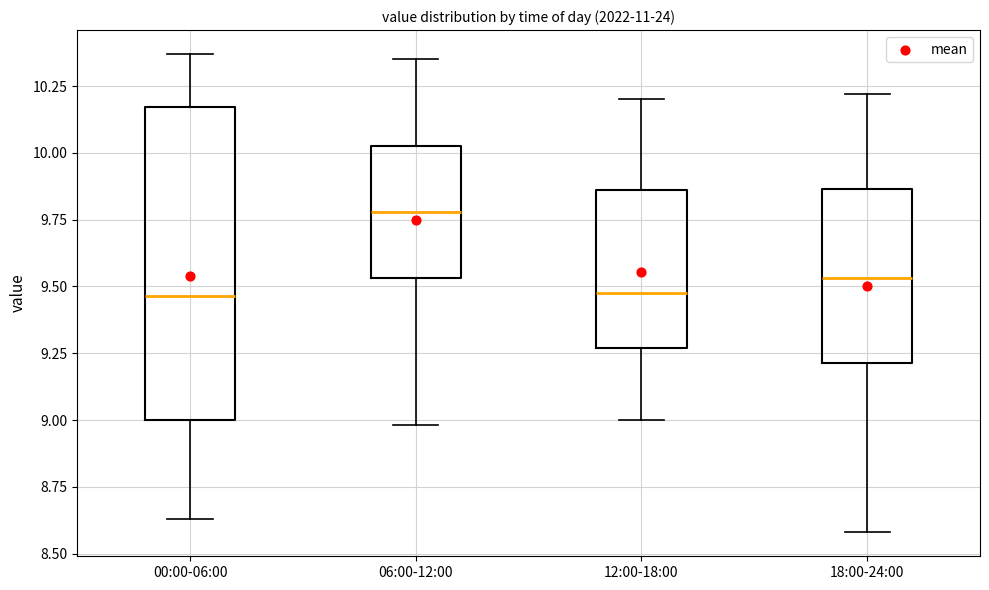

Reading left to right, read every box against the y-axis: the position of its median line, the range the box covers, and the ends of its whiskers. The values are not printed on the chart, so give them approximately, as read against the axis.

00:00-06:00: median 9.45, box 9.00 to 10.15, whiskers 8.65 to 10.35
06:00-12:00: median 9.80, box 9.55 to 10.05, whiskers 9.00 to 10.35
12:00-18:00: median 9.50, box 9.25 to 9.85, whiskers 9.00 to 10.20
18:00-24:00: median 9.55, box 9.20 to 9.85, whiskers 8.60 to 10.20